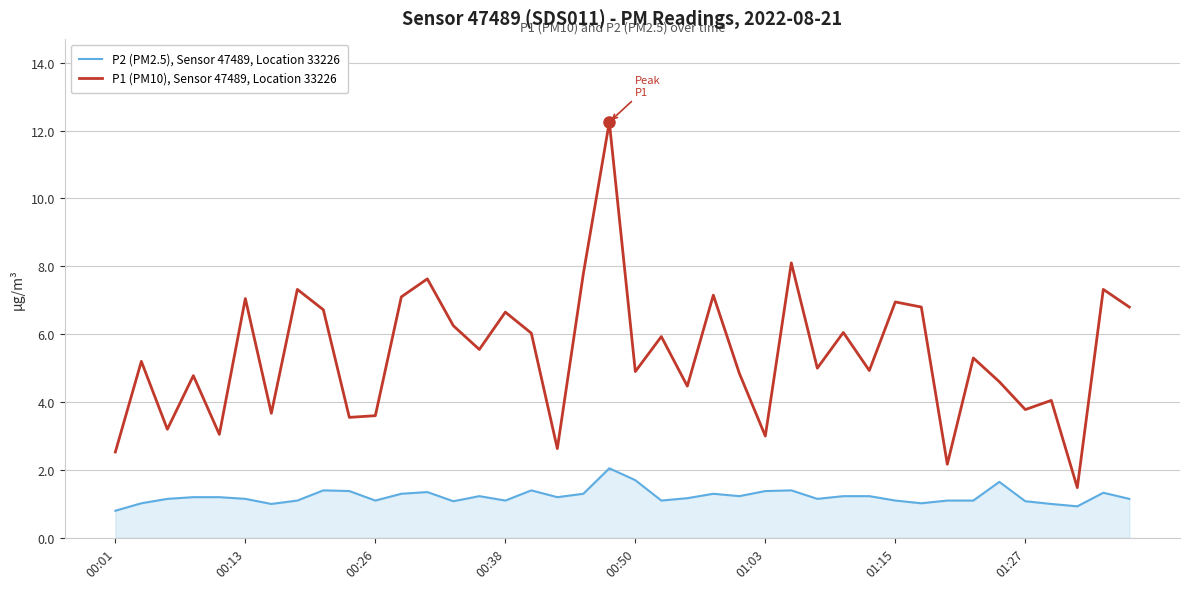

Does the chart display data point markers on the line(s)?

No